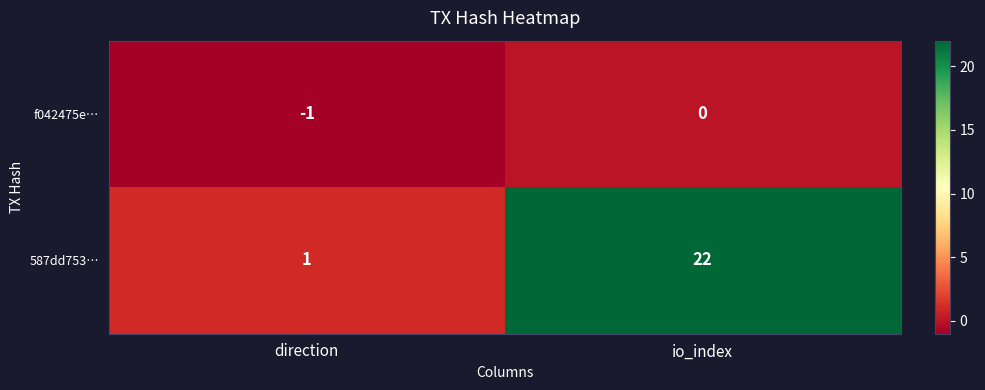

What is the difference between the highest and lowest values at io_index?

22